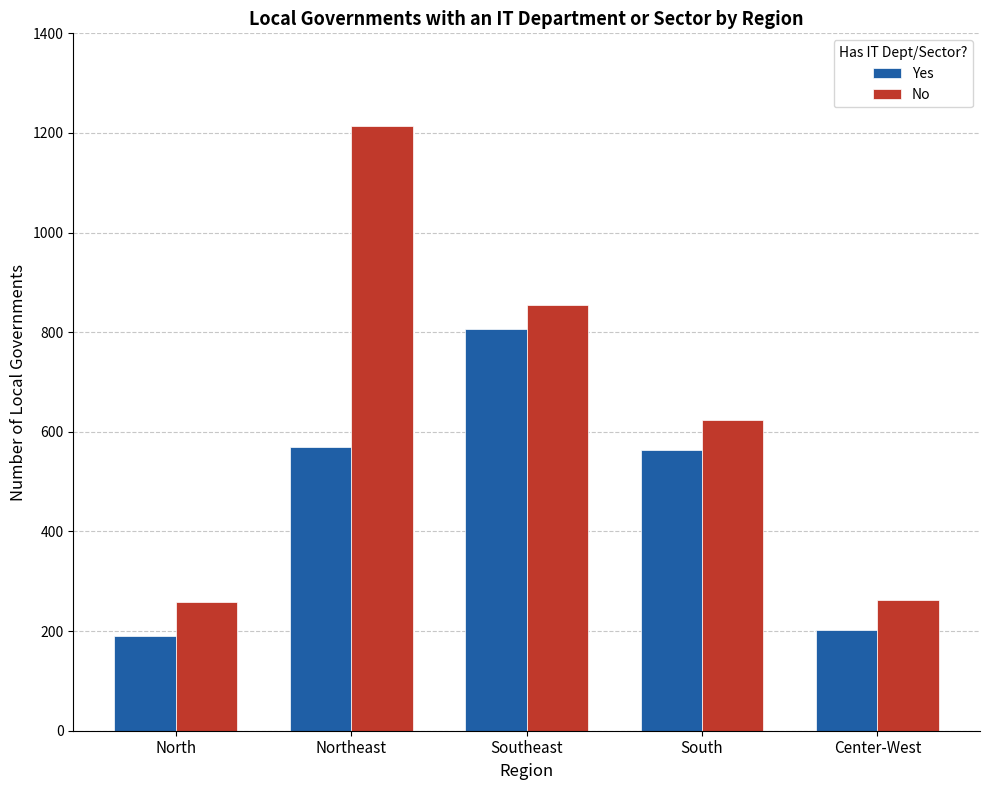

What is the sum of the No values at Southeast and North?

1113